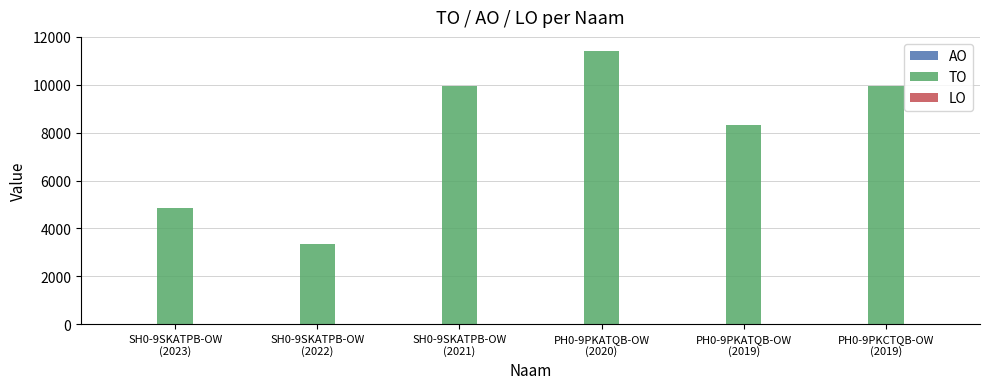

What is the value of the 2nd bar from the left?

3341